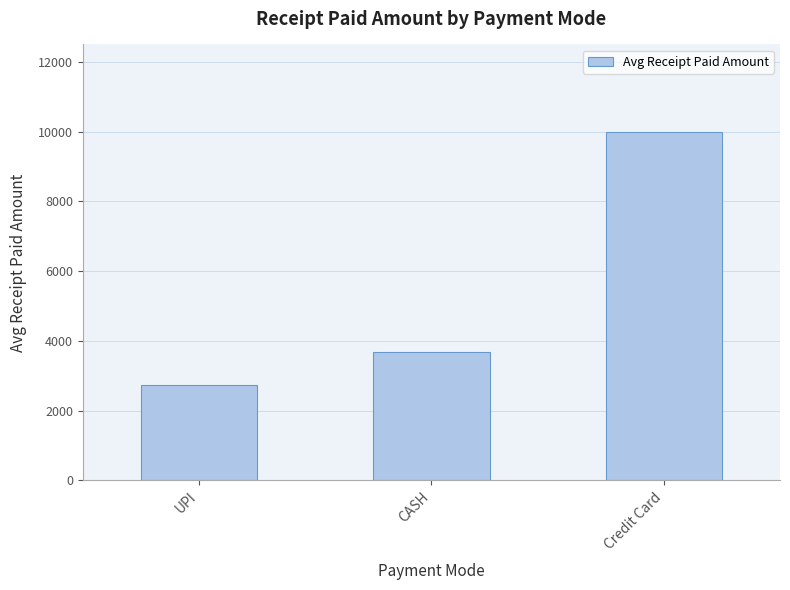

How many series are shown in this chart?

1